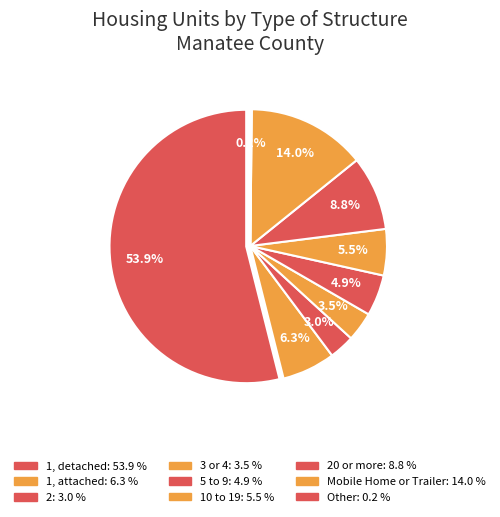

What percentage is the 10 to 19 slice, to the nearest percent?

5%